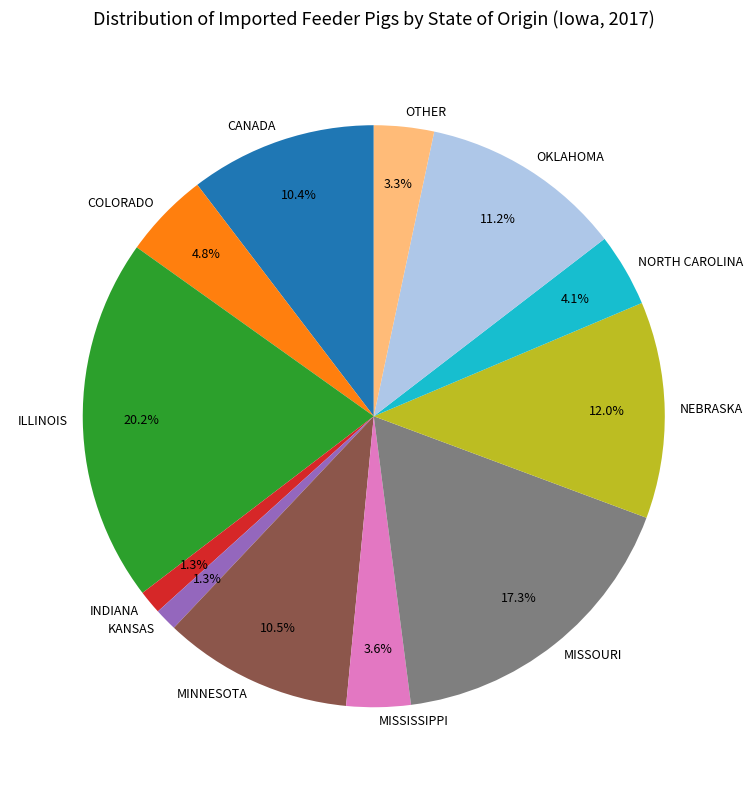

Which has a higher value, NORTH CAROLINA or COLORADO?

COLORADO